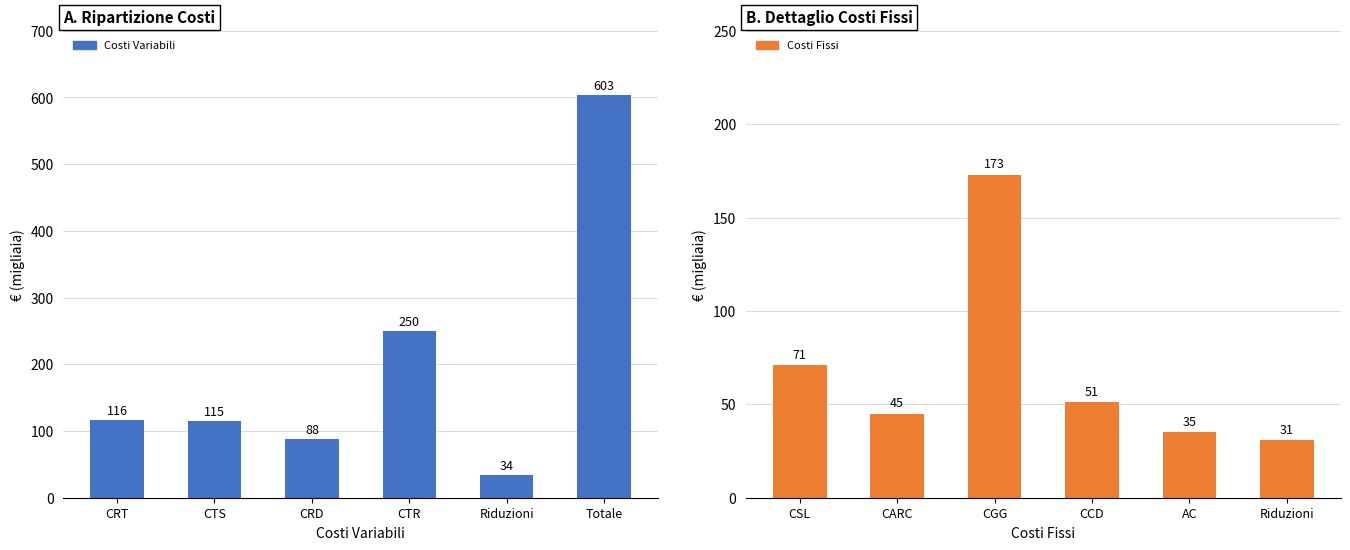

How many distinct data groups are displayed?

2